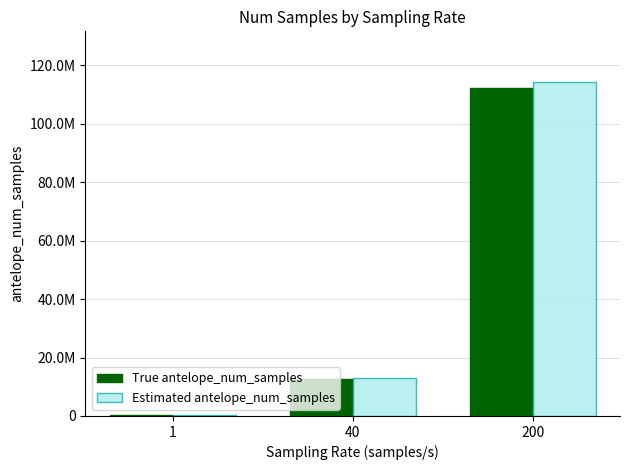

At which label does True antelope_num_samples first exceed 12649967?

200